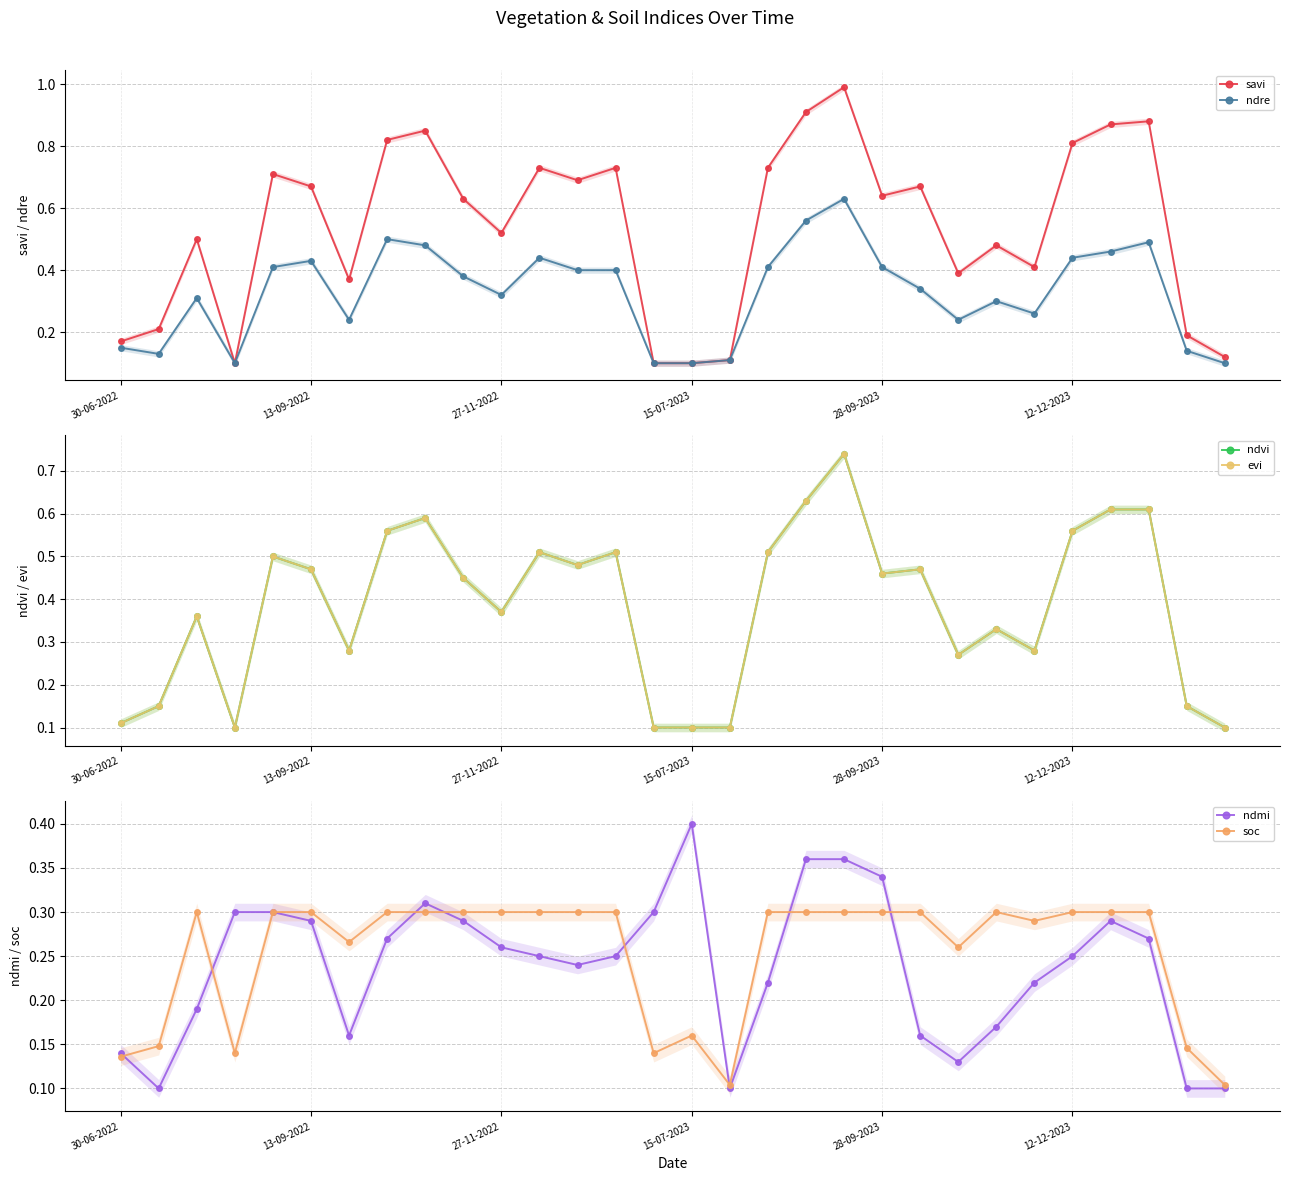

What is the sum of the evi values at 21 and 26?

1.1